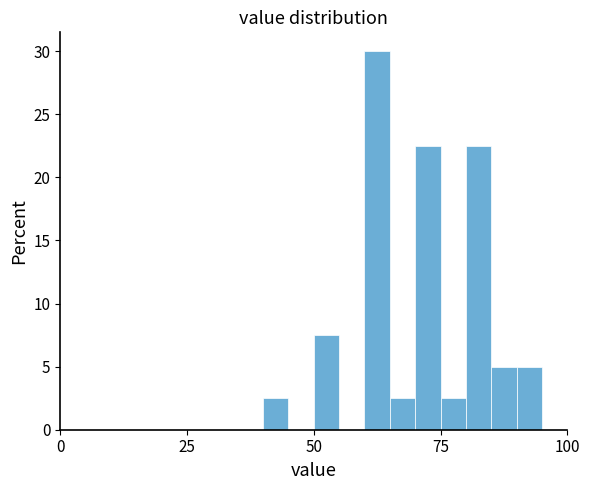

Read against the x-axis, roughly where is the centre of the tallest bar?

65